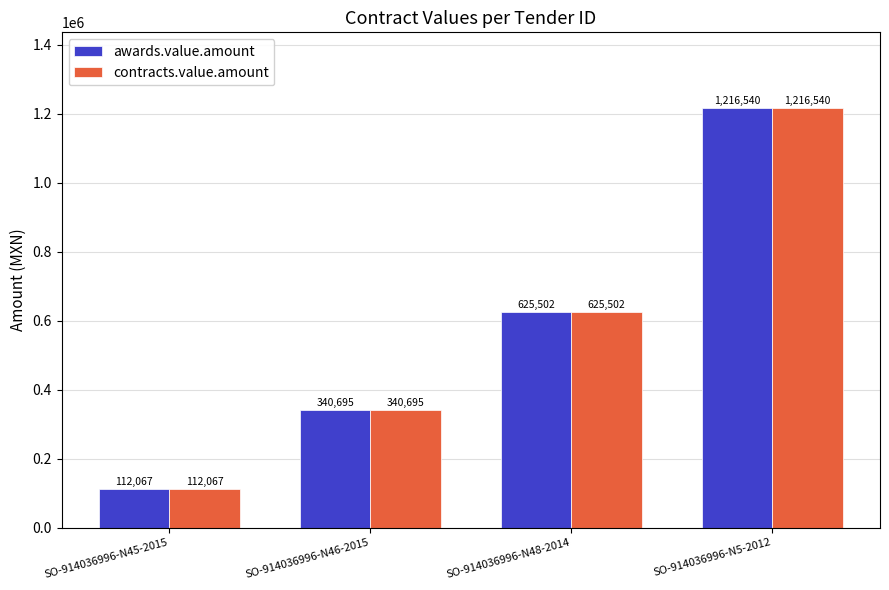

What is the label of the 4th bar from the right?

SO-914036996-N45-2015